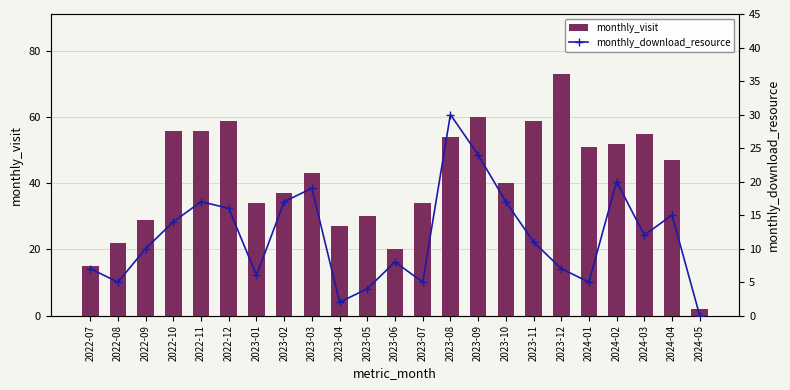

At how many categories does at least one series exceed 29?

17